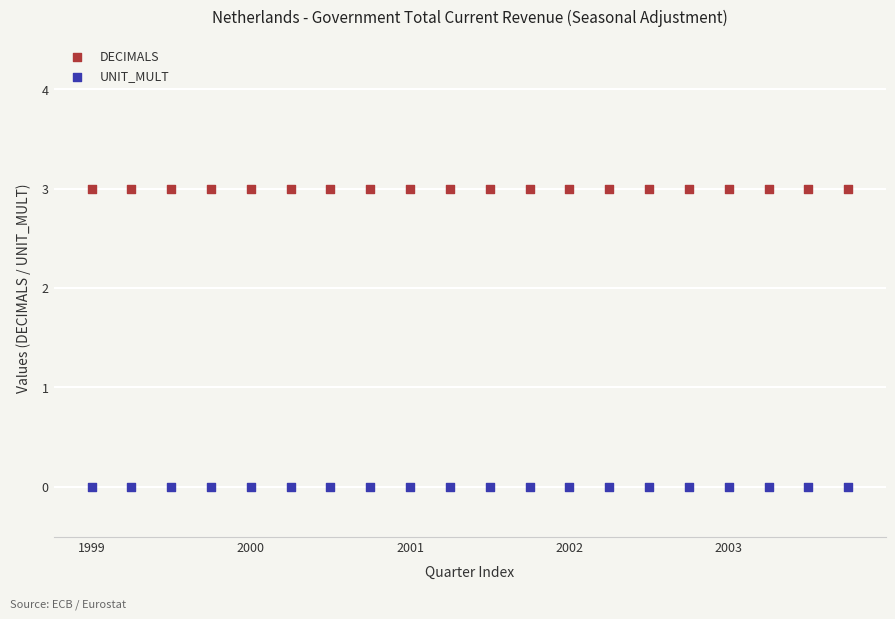

Which series reaches the minimum Y coordinate?

UNIT_MULT